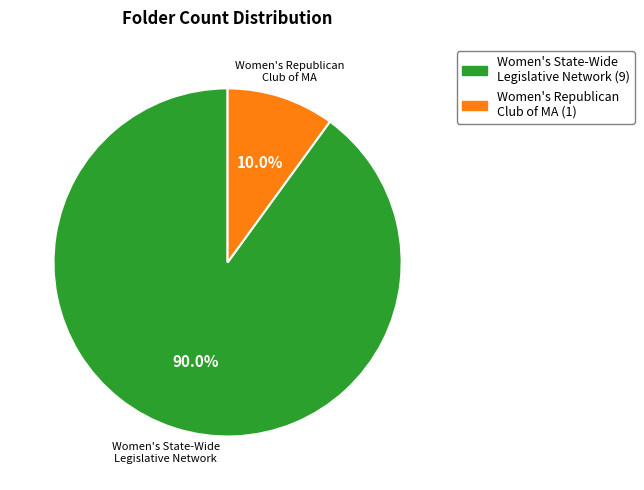

Is there any slice that represents more than half of the pie?

Yes